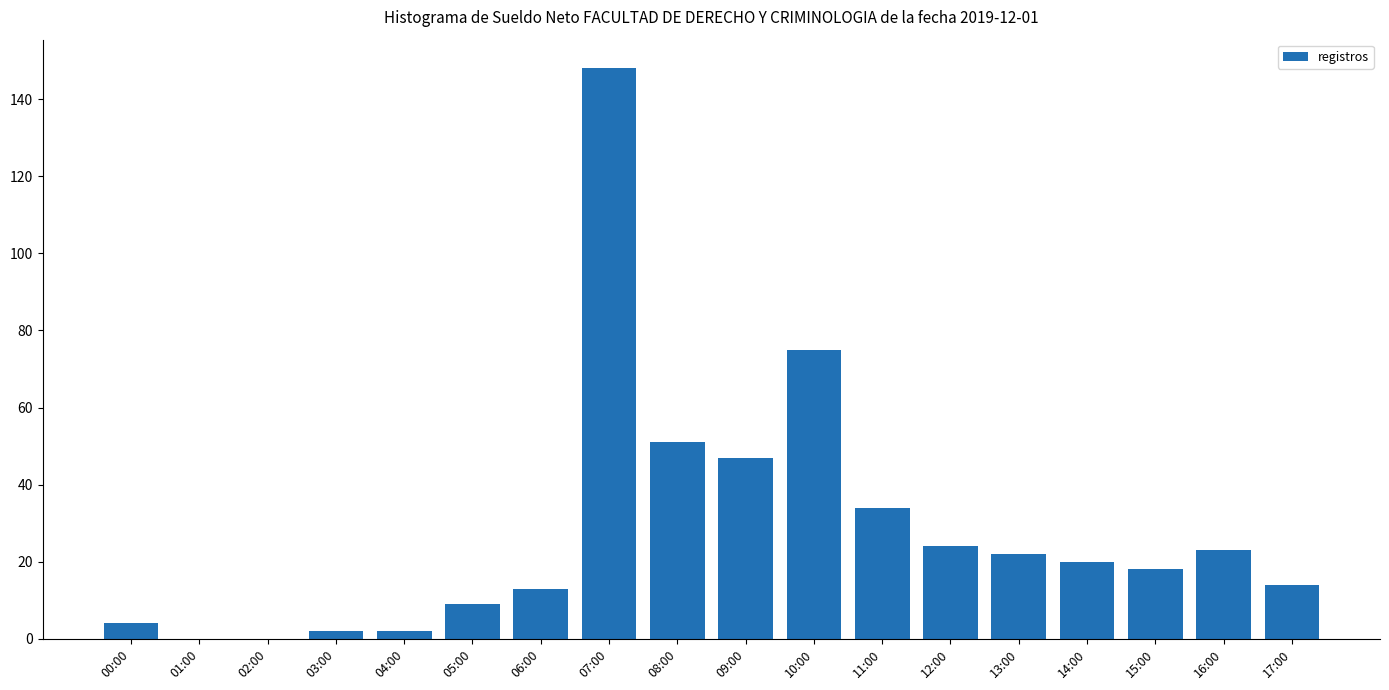

Reading left to right, what are all the values shown in this chart?

00:00=4	01:00=0	02:00=0	03:00=2	04:00=2	05:00=9	06:00=13	07:00=148	08:00=51	09:00=47	10:00=75	11:00=34	12:00=24	13:00=22	14:00=20	15:00=18	16:00=23	17:00=14